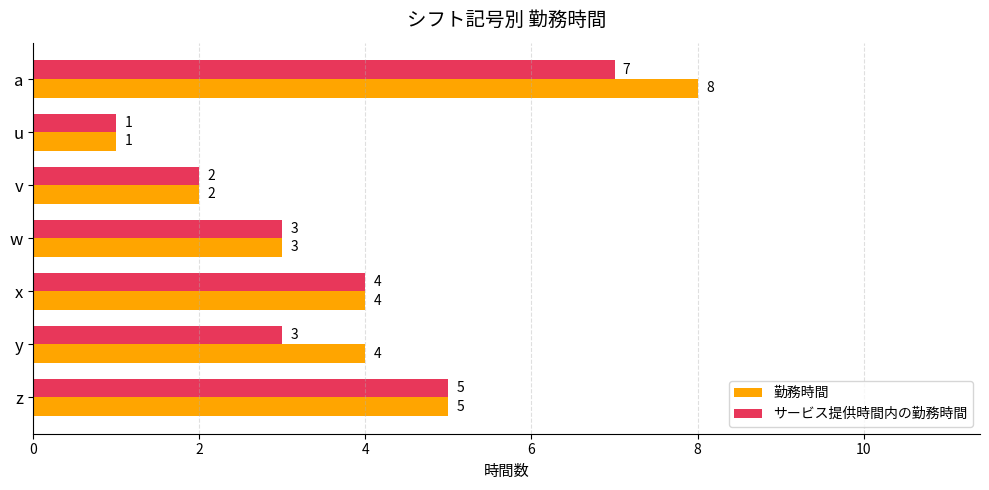

List the series in order of their peak value, lowest first.

サービス提供時間内の勤務時間, 勤務時間